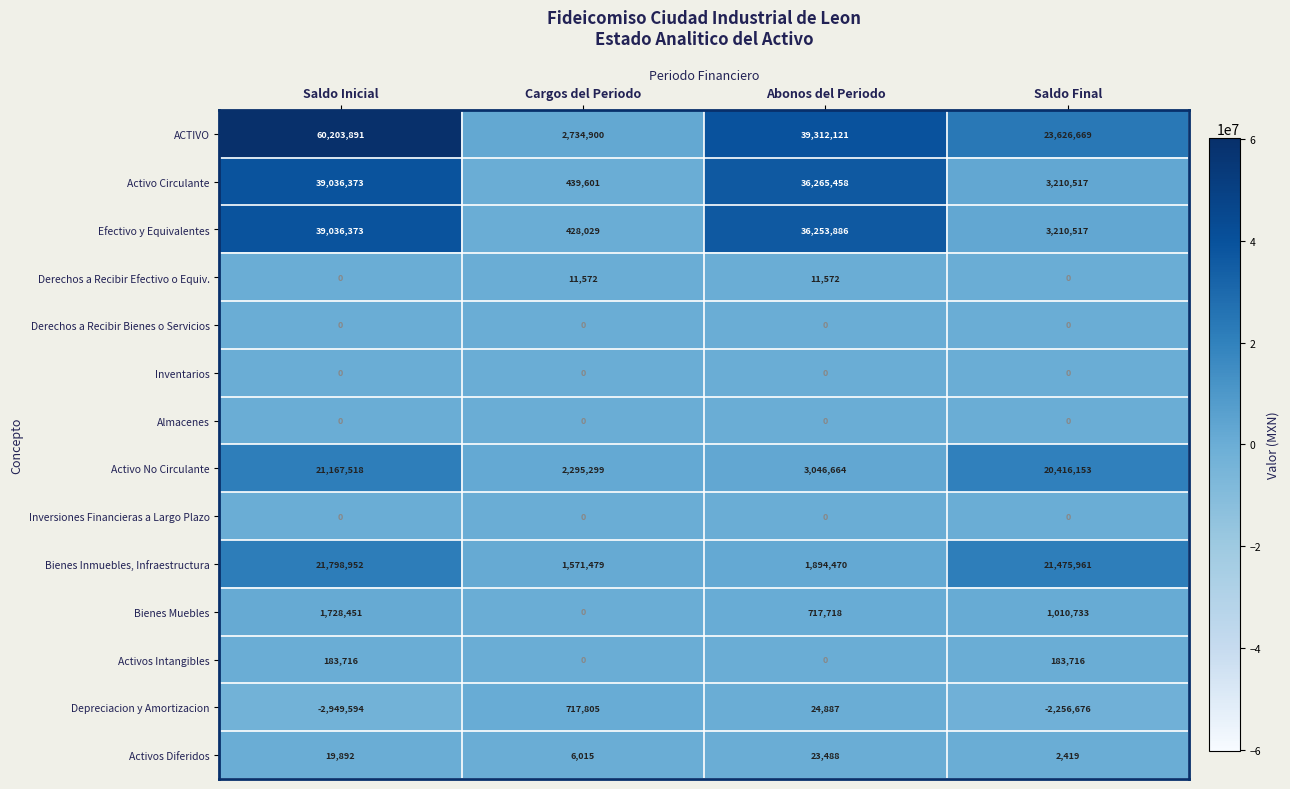

Rank the categories by Efectivo y Equivalentes value from lowest to highest.

Cargos del Periodo, Saldo Final, Abonos del Periodo, Saldo Inicial